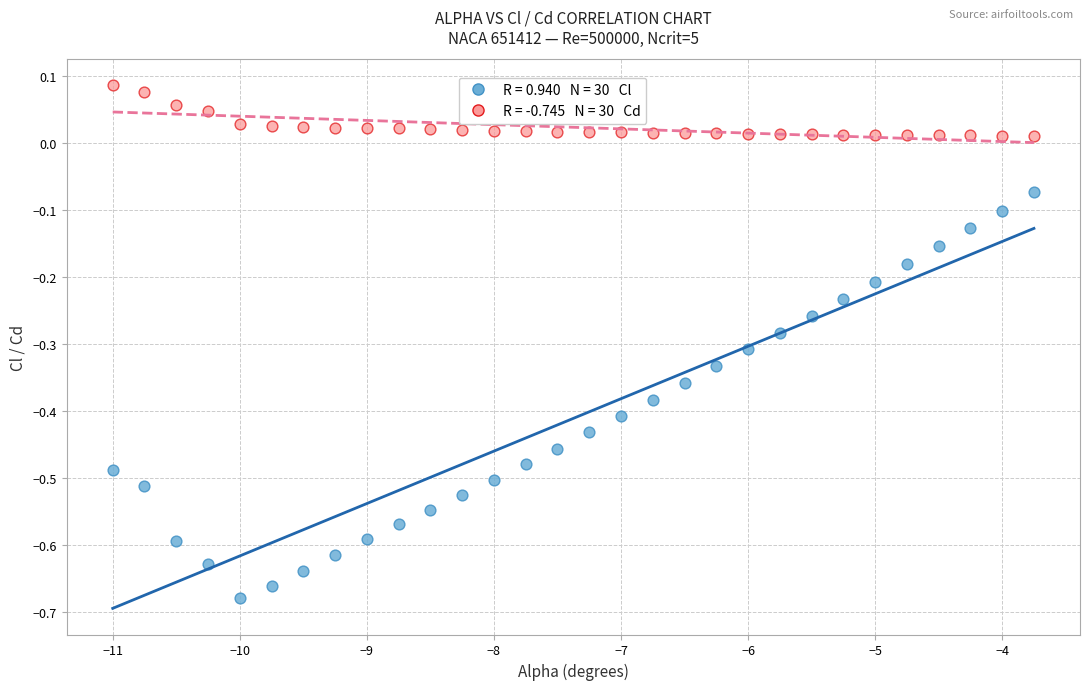

Across all data points, what is the range of X values (max minus min)?

7.2